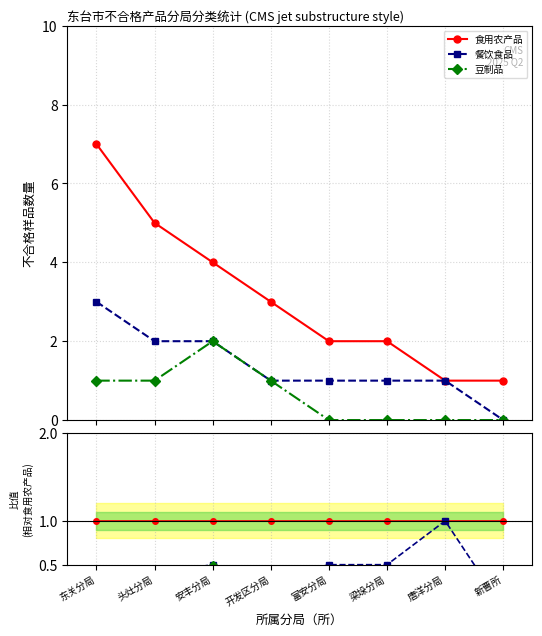

List the series in order of their peak value, highest first.

食用农产品, 餐饮食品, 豆制品